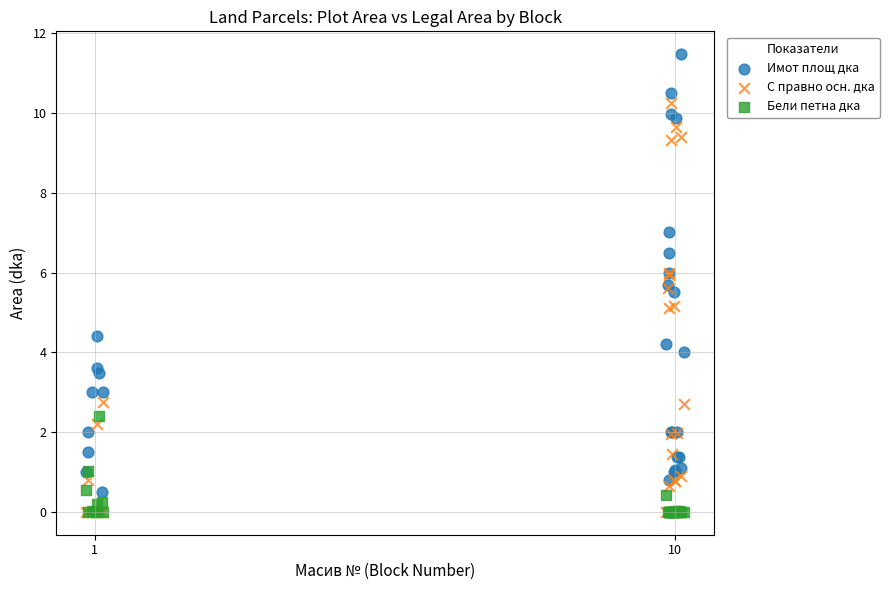

What are all the series names shown in the legend?

Имот площ дка, С правно осн. дка, Бели петна дка